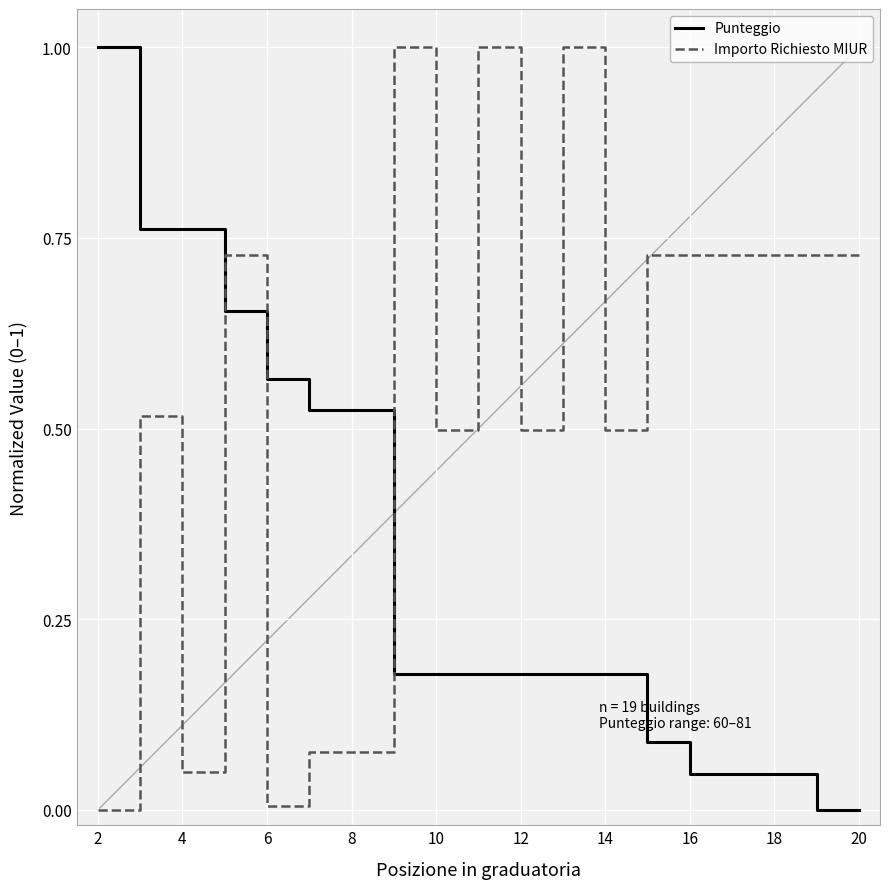

After their last crossing, which series has the higher values: Importo Richiesto MIUR or Punteggio?

Importo Richiesto MIUR